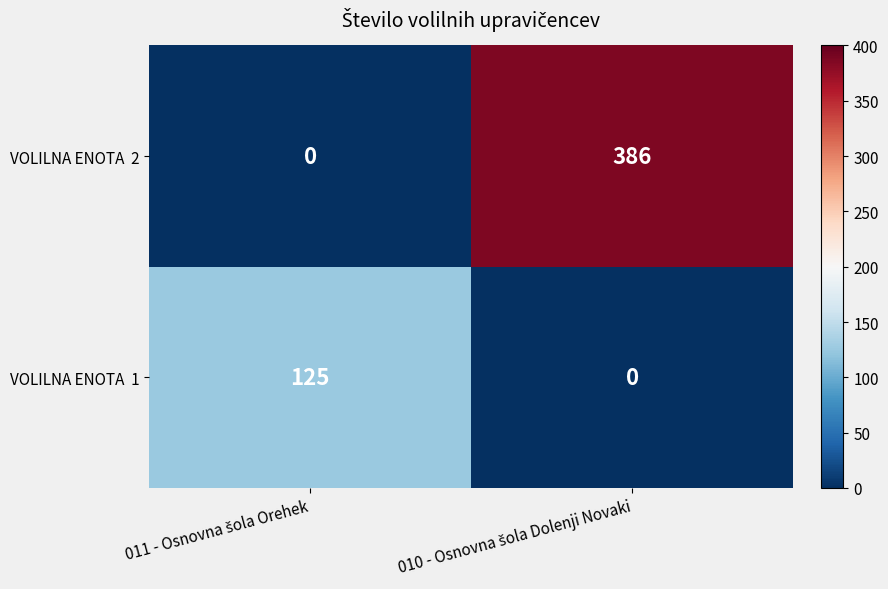

What is the greatest value displayed?

386